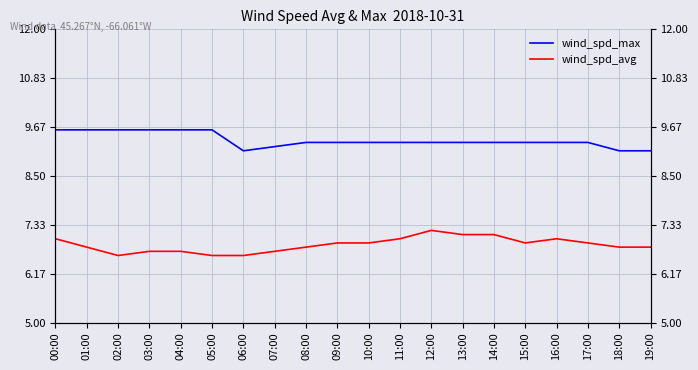

Rank the series by their average value, from lowest to highest.

wind_spd_avg, wind_spd_max